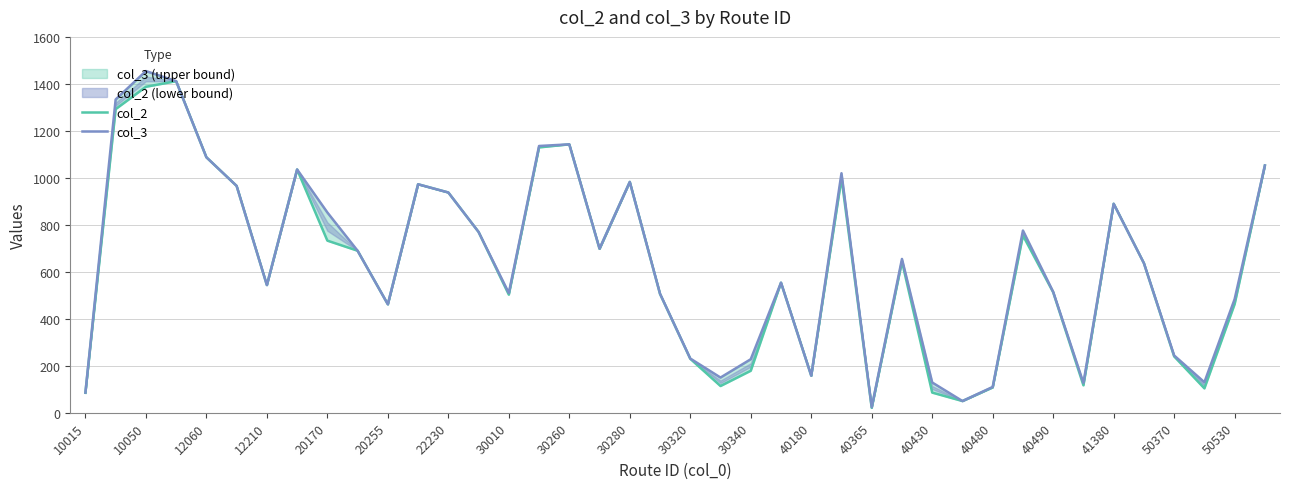

What is the value of the col_3 point at the 34th from the left?

127